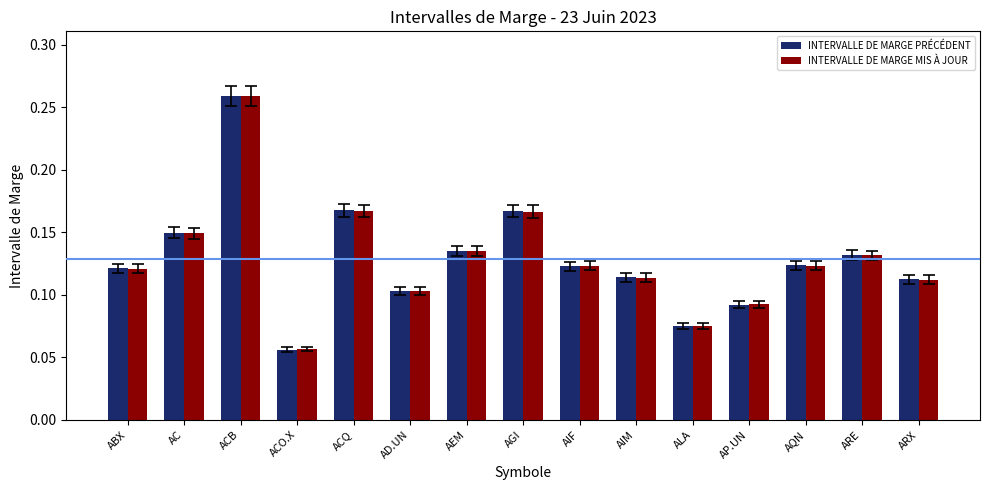

How many INTERVALLE DE MARGE MIS À JOUR values are between 0 and 1?

15